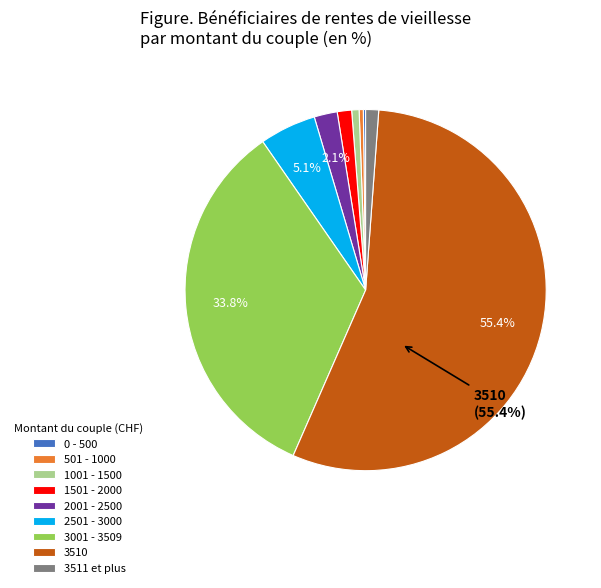

To the nearest percent, what is the difference between the largest and smallest slice percentages?

55%